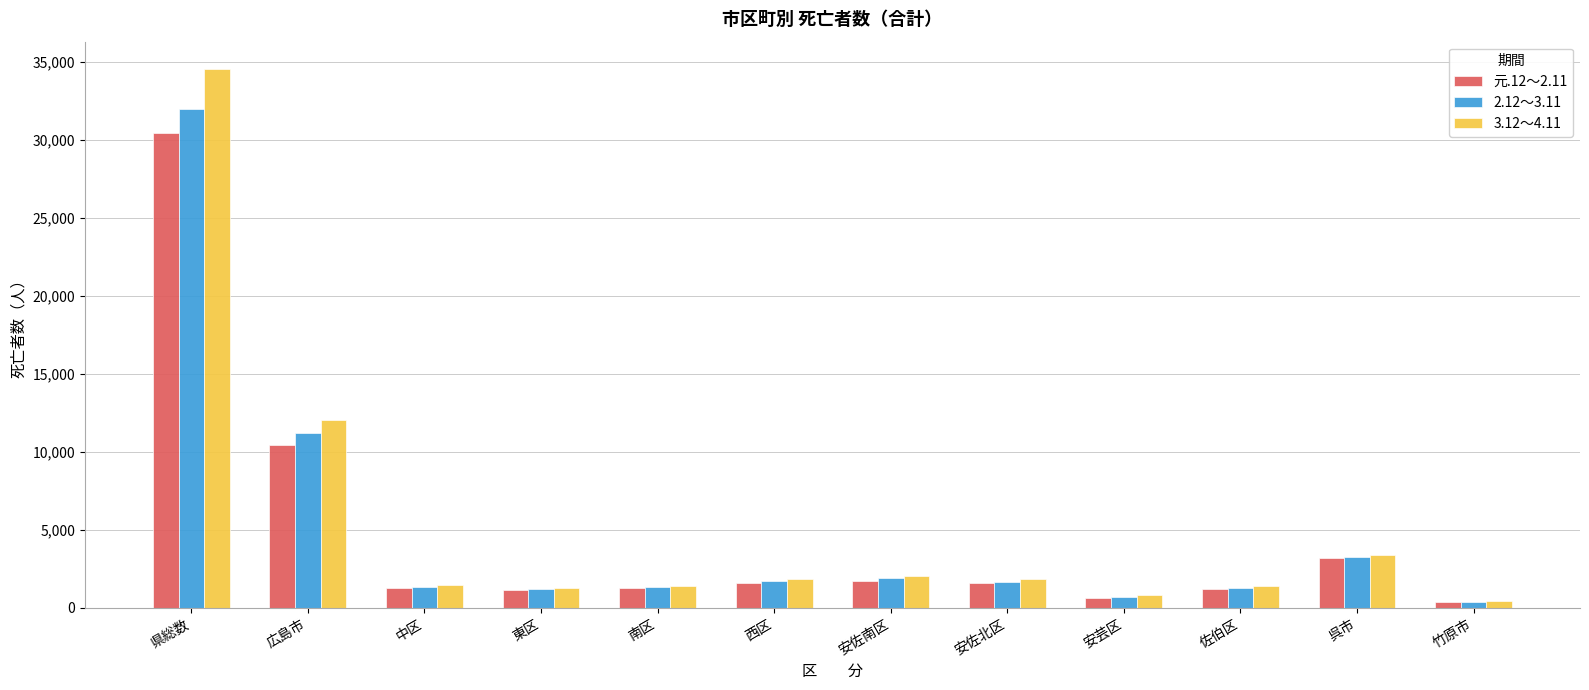

What is the total value across all series at 広島市?

33686